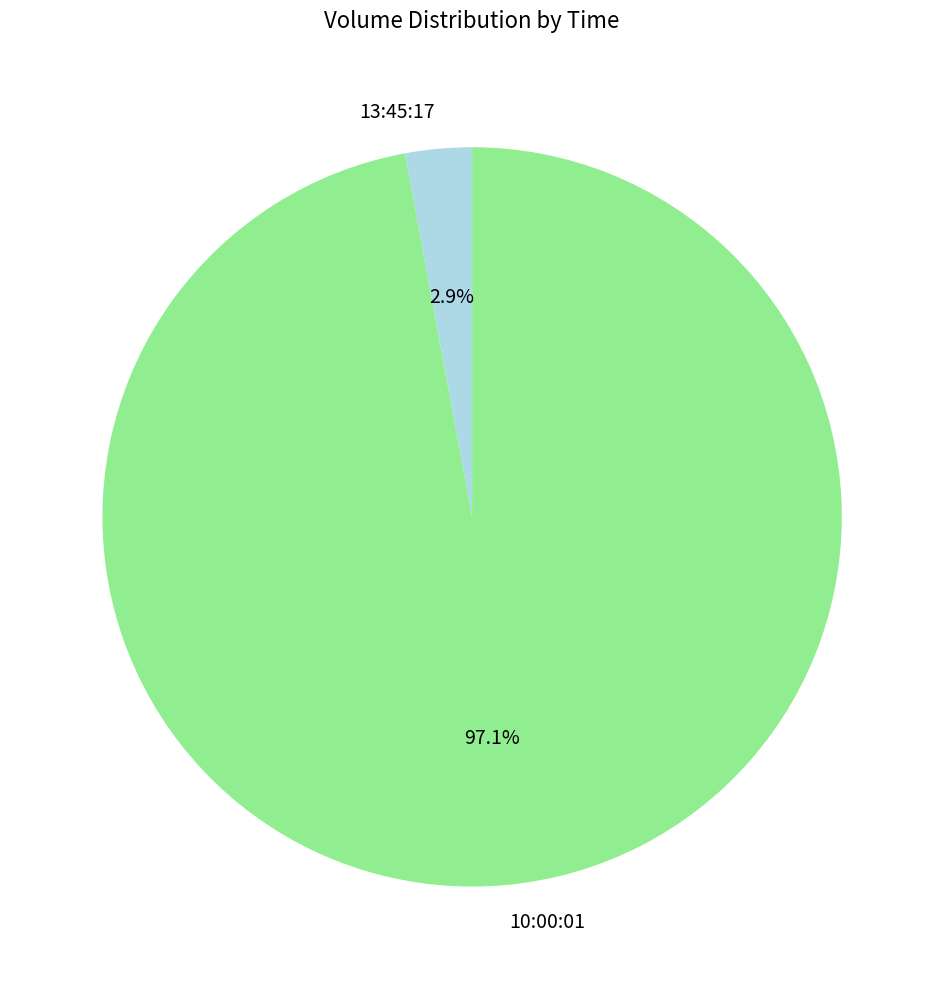

What is the largest slice in the pie chart?

10:00:01